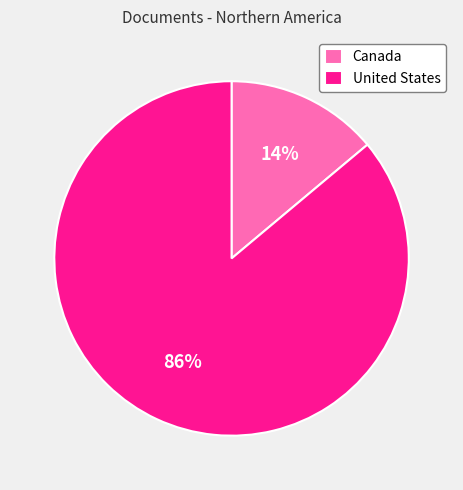

Is it true that Canada is 4% of the pie?

False